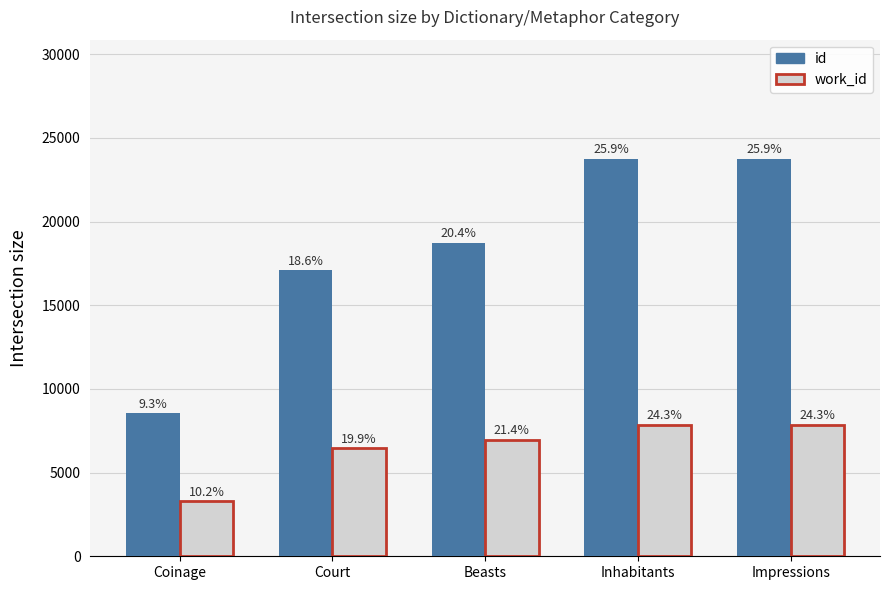

Read the id value at Beasts, to the nearest 100.

18700